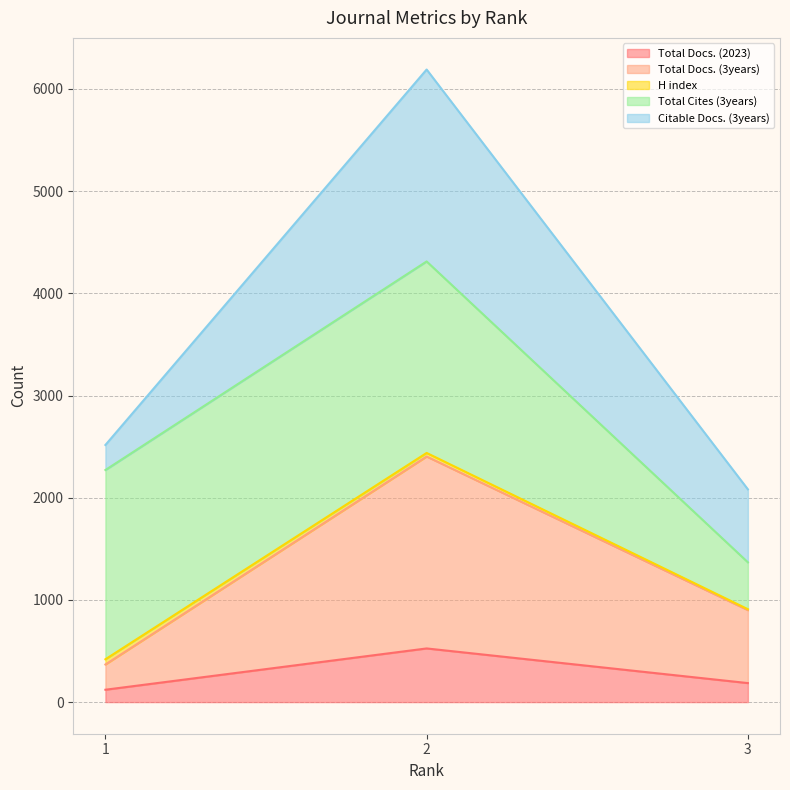

At which category does the chart reach its peak across all series?

2